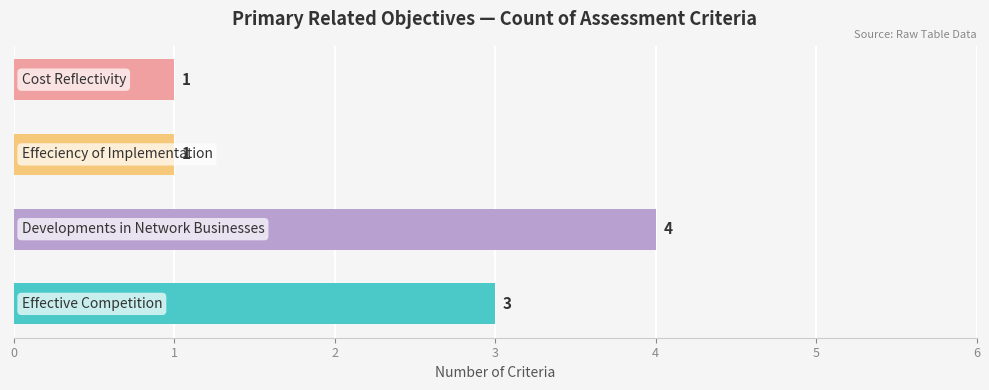

What is the maximum value shown in the chart?

4